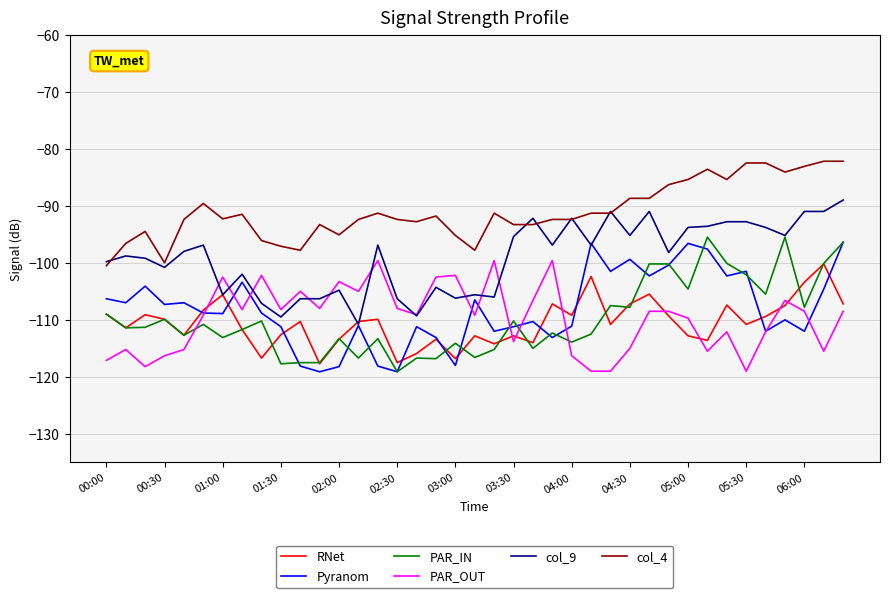

What is the maximum value shown in the chart?

-82.2